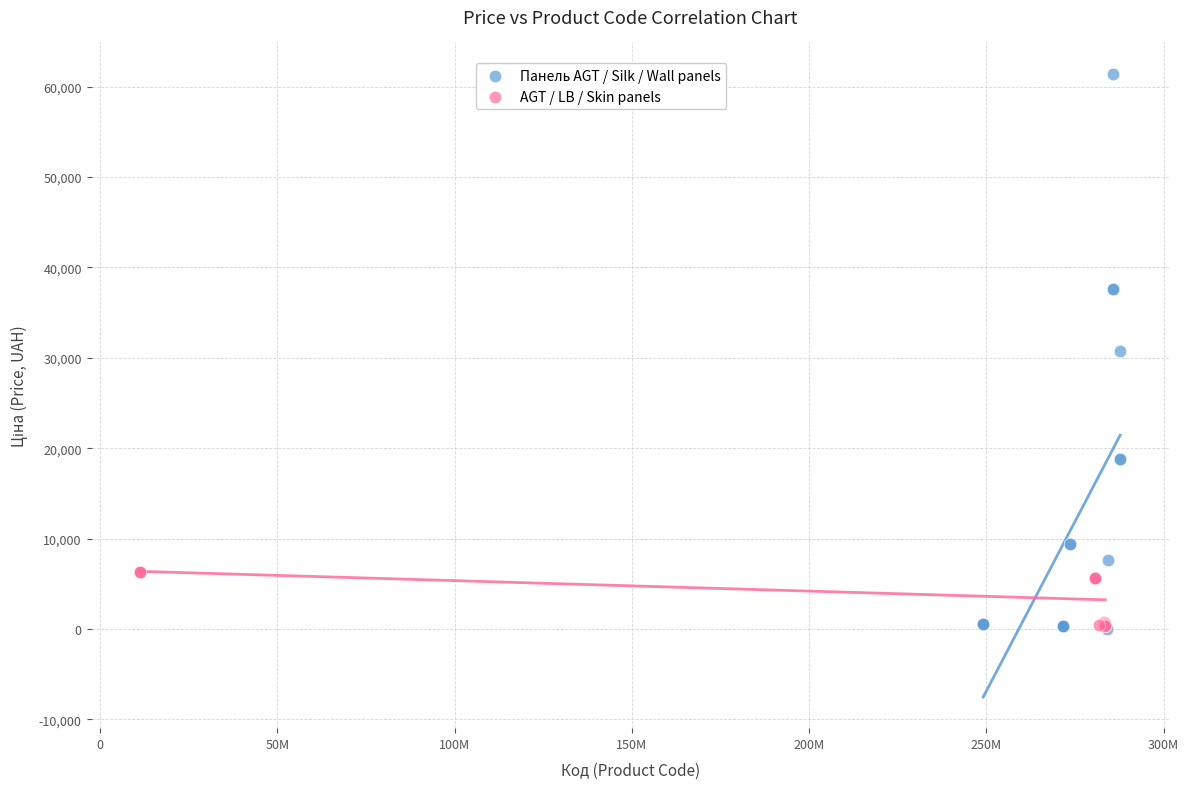

Which series contains the highest Y value?

Панель AGT / Silk / Wall panels